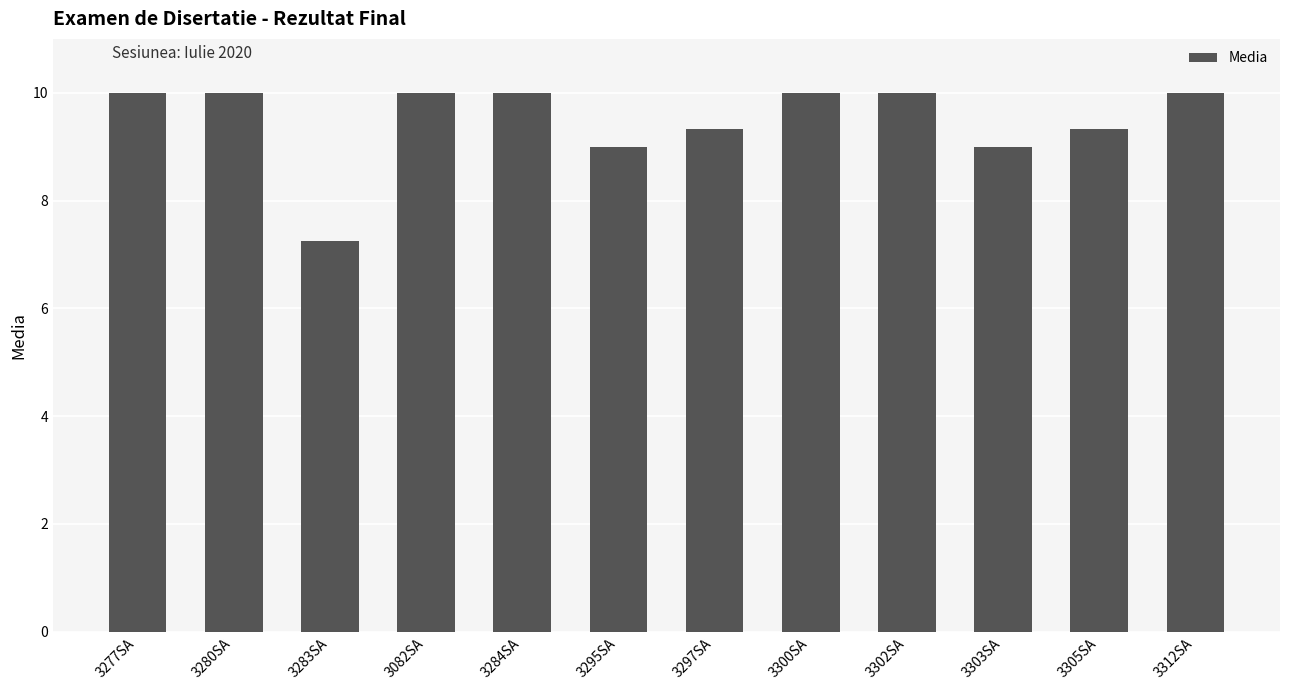

What is the sum of all values?

113.9